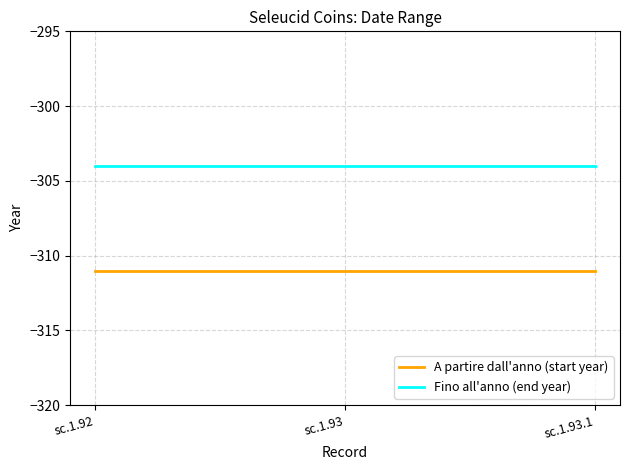

What is the sum of all Fino all'anno (end year) values?

-912